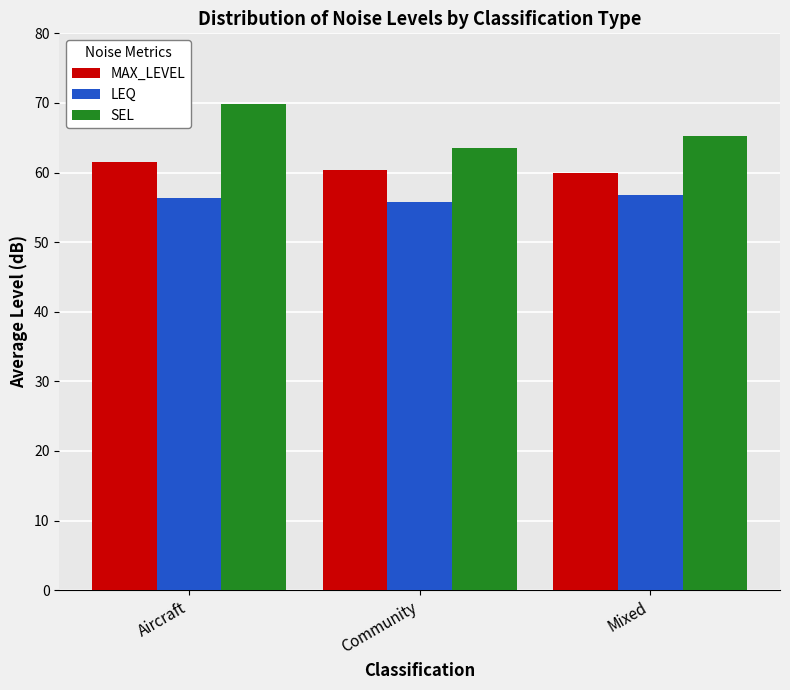

What is the value of the SEL bar at the 1st from the left?

69.9